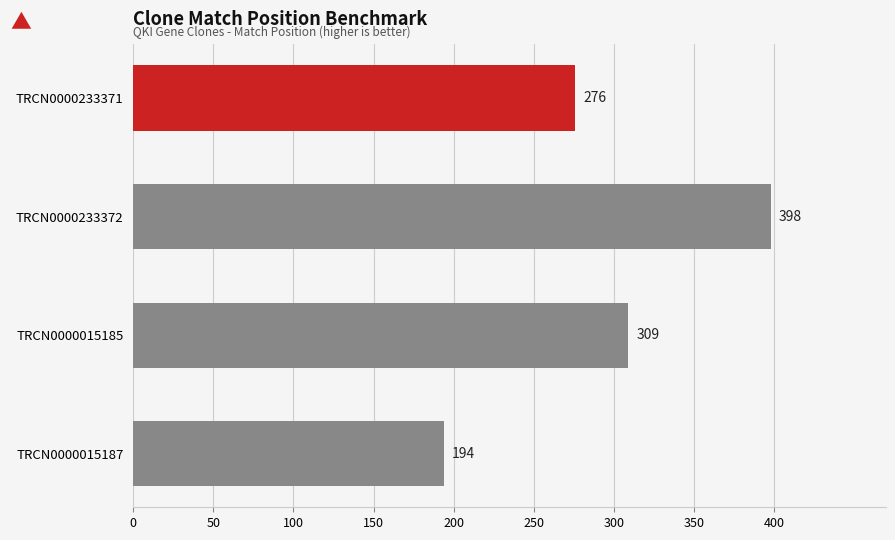

Reading bottom to top, list all the values displayed in this chart.

TRCN0000015187=194	TRCN0000015185=309	TRCN0000233372=398	TRCN0000233371=276